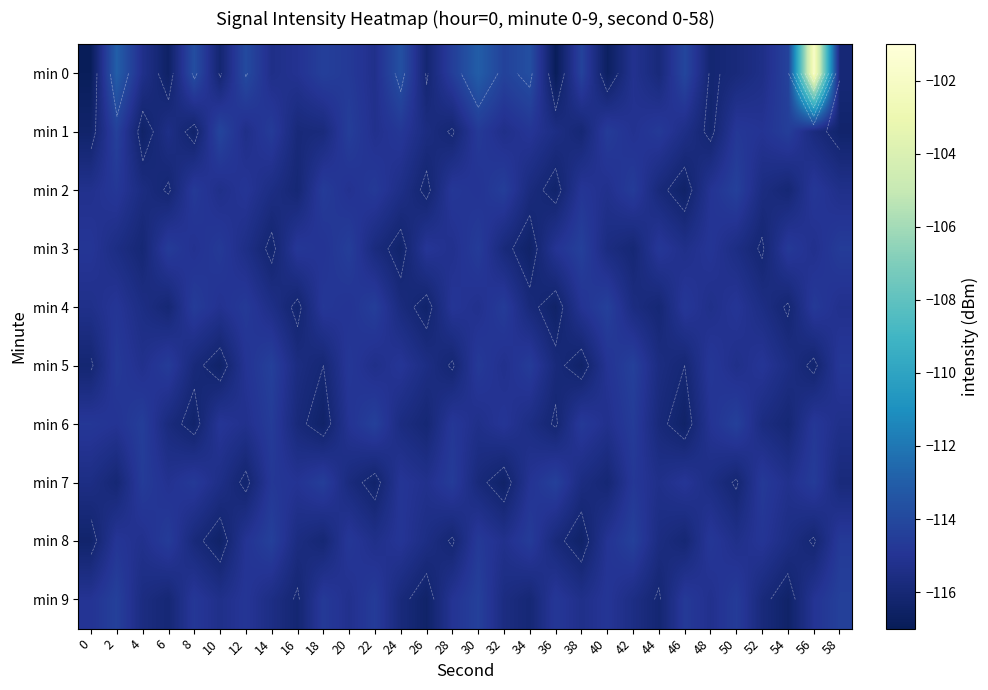

Which series has the largest total across all categories?

min 0